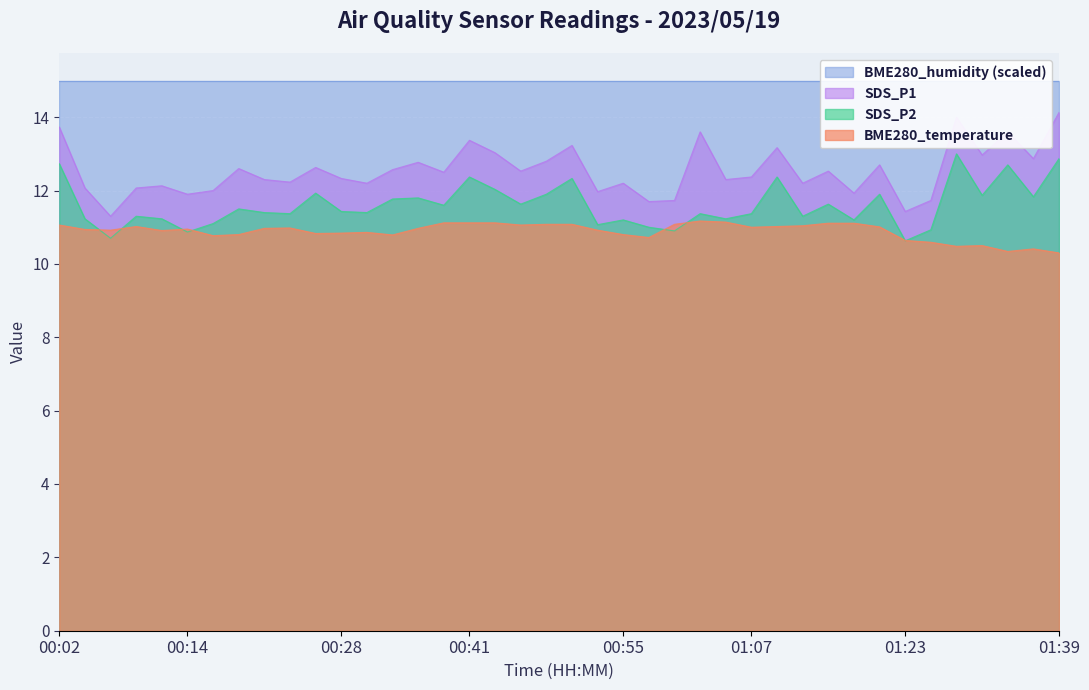

Which has a higher value, 00:48 or 00:58?

00:48